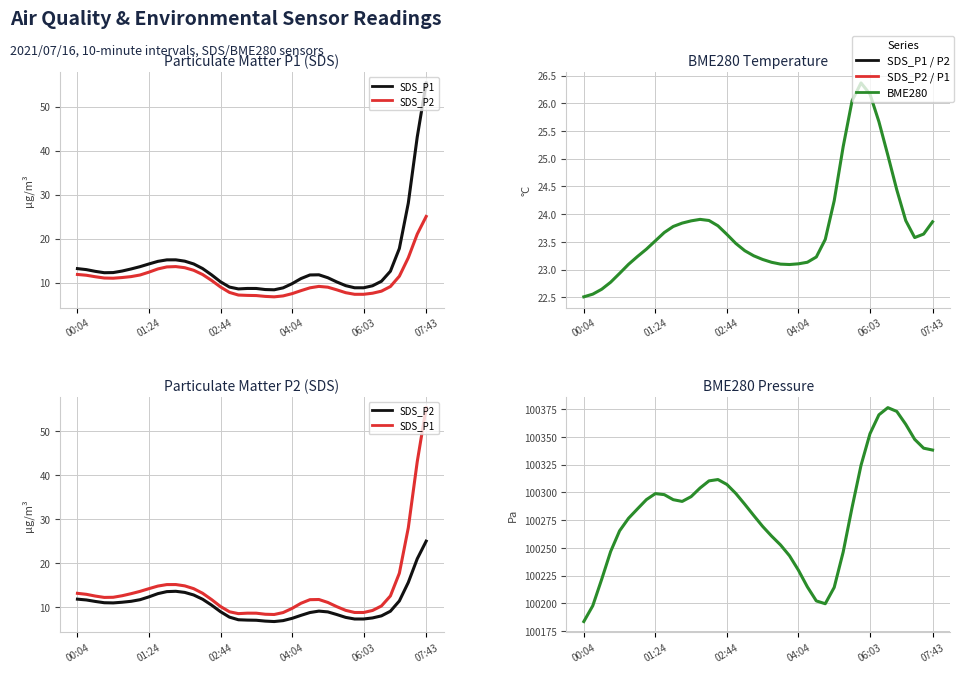

What is the minimum value shown in the chart?

6.8